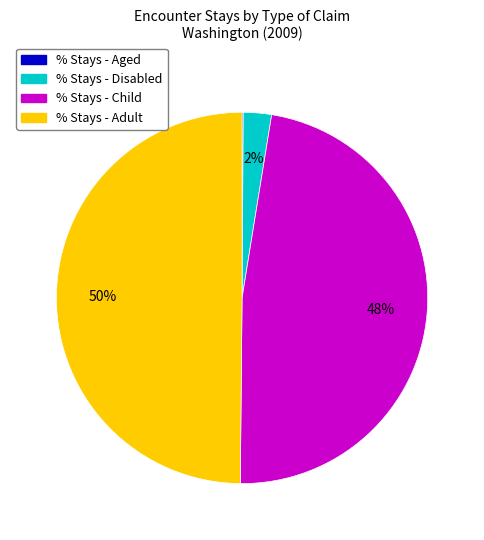

Does % Stays - Disabled represent more than half of the total?

No